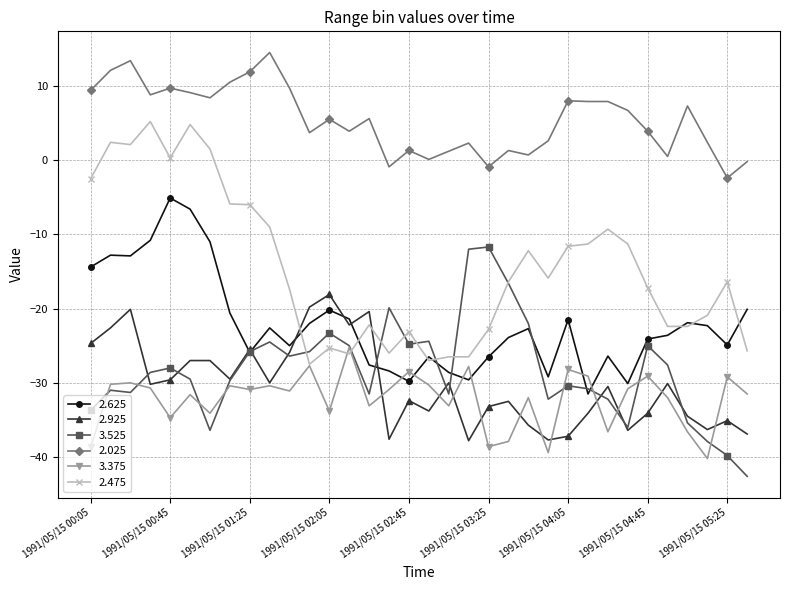

What is the value of the 2.025 point at the 10th from the left?

14.5